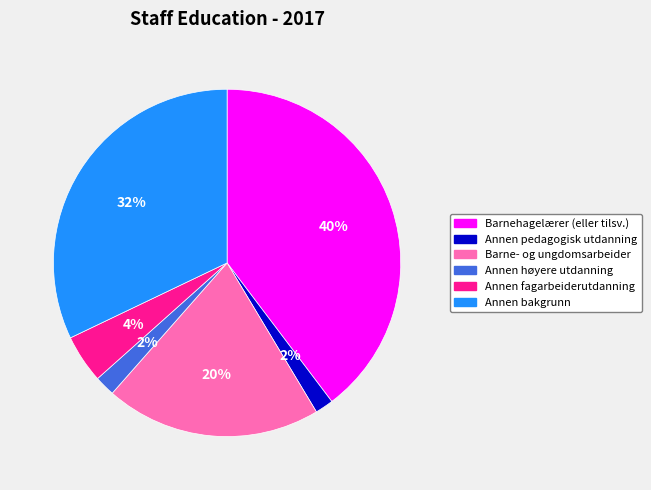

Between Annen pedagogisk utdanning and Annen fagarbeiderutdanning, which is larger?

Annen fagarbeiderutdanning